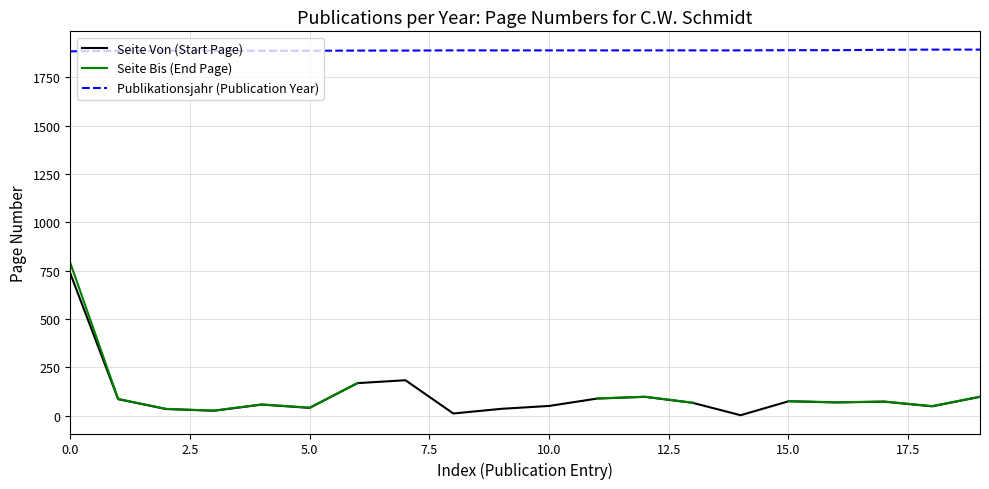

What is the highest value of the Seite Von (Start Page) series?

737